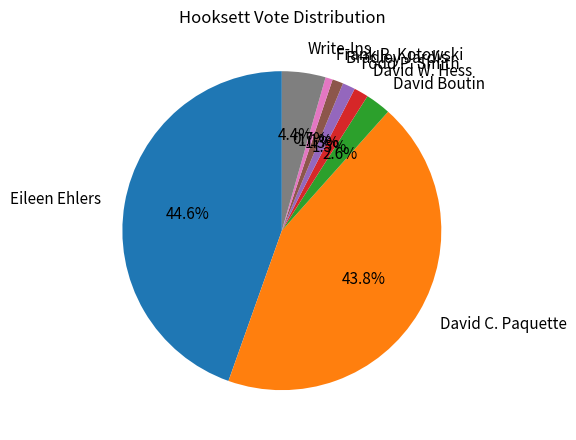

What is the ratio of the value at David Boutin to the value at Todd P. Smith?

2.0